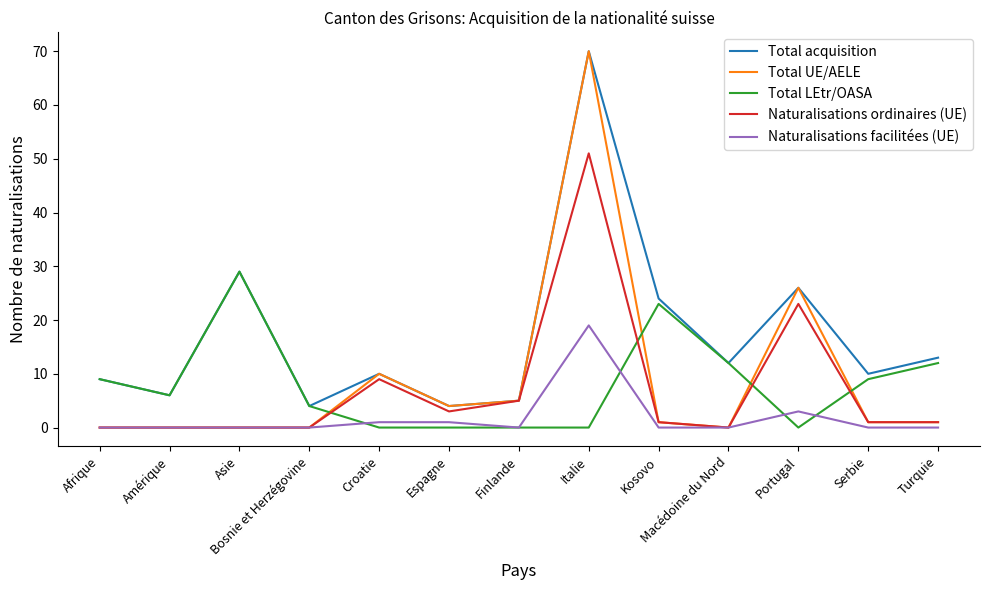

What is the total value across all series at Kosovo?

49